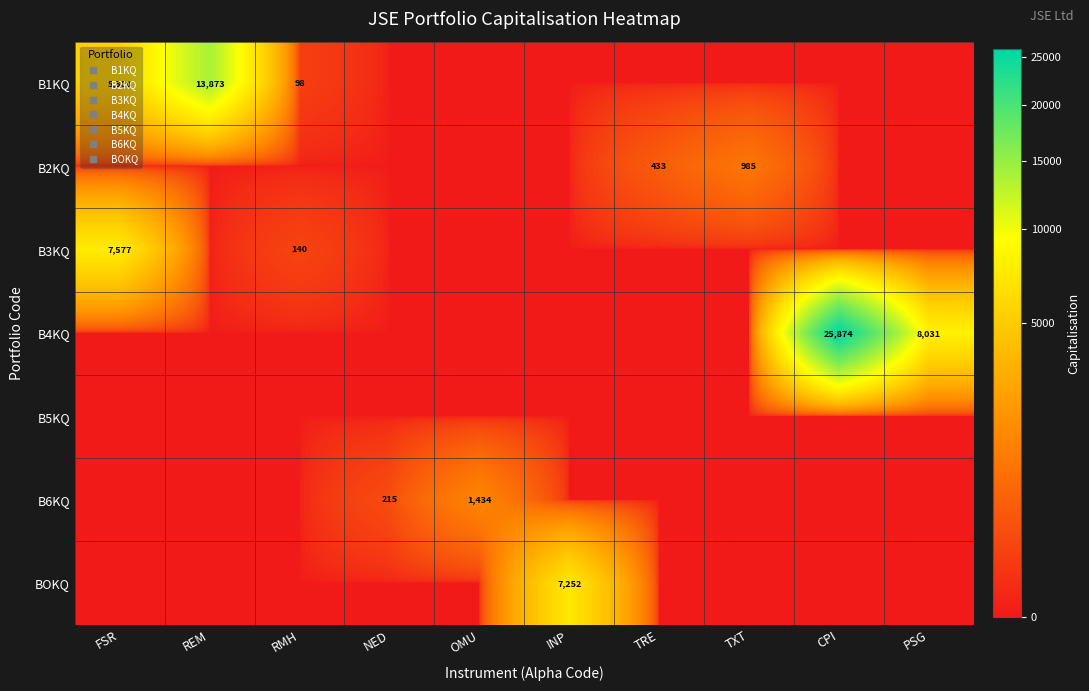

What is the sum of the B1KQ values at TRE and FSR?

5299.6